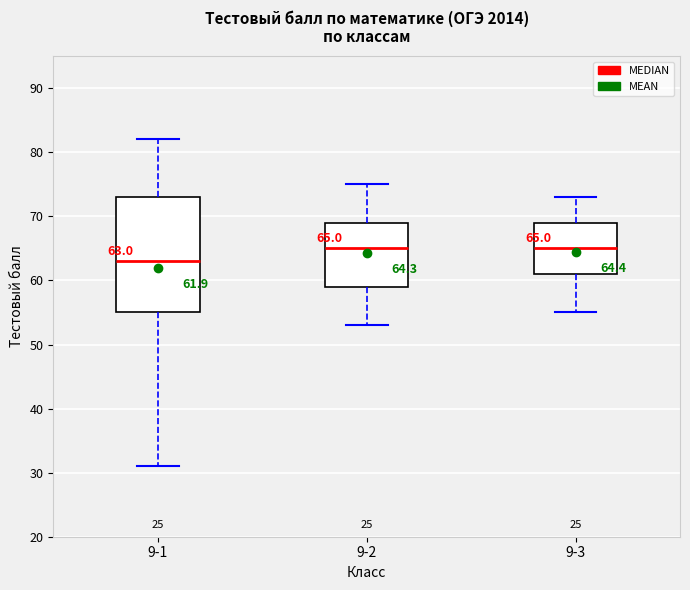

Comparing the boxes themselves (not the whiskers), which one is the tallest?

9-1